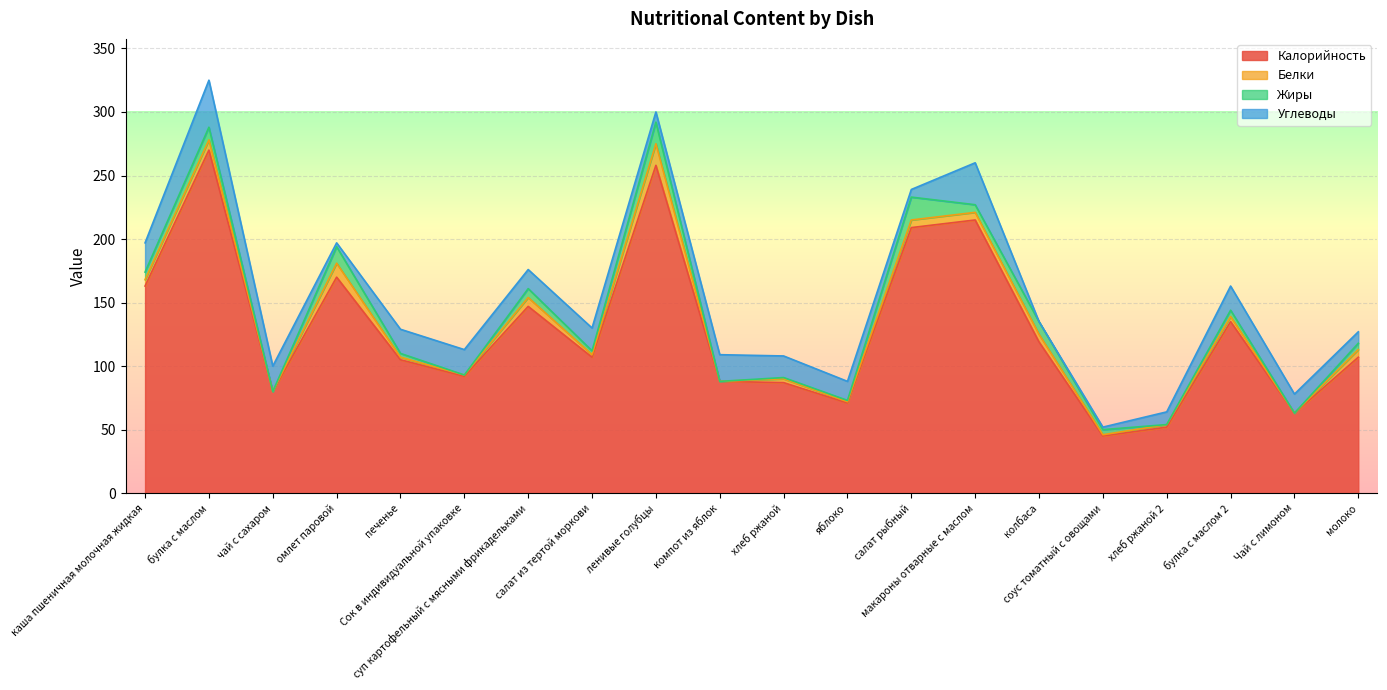

The value of Белки at салат из тертой моркови is 0. True or false?

False